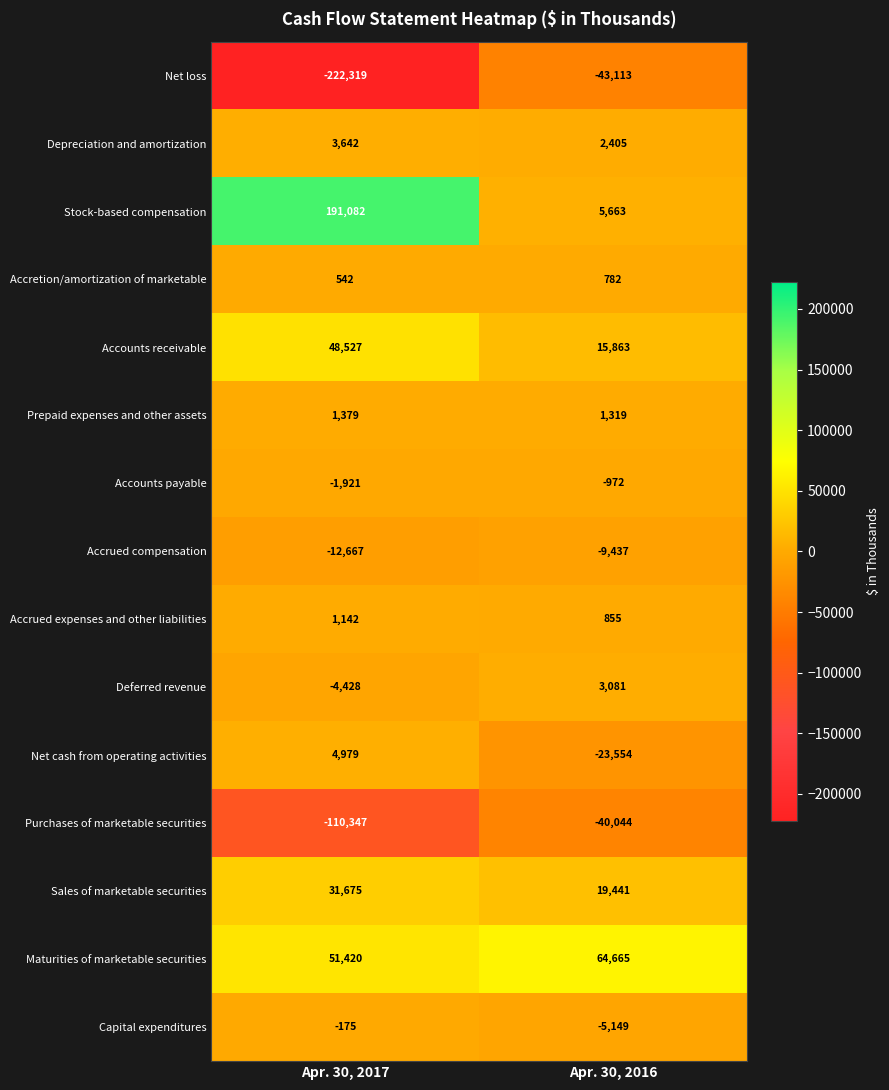

Is it true that Maturities of marketable securities equals 27106 at Apr. 30, 2017?

False